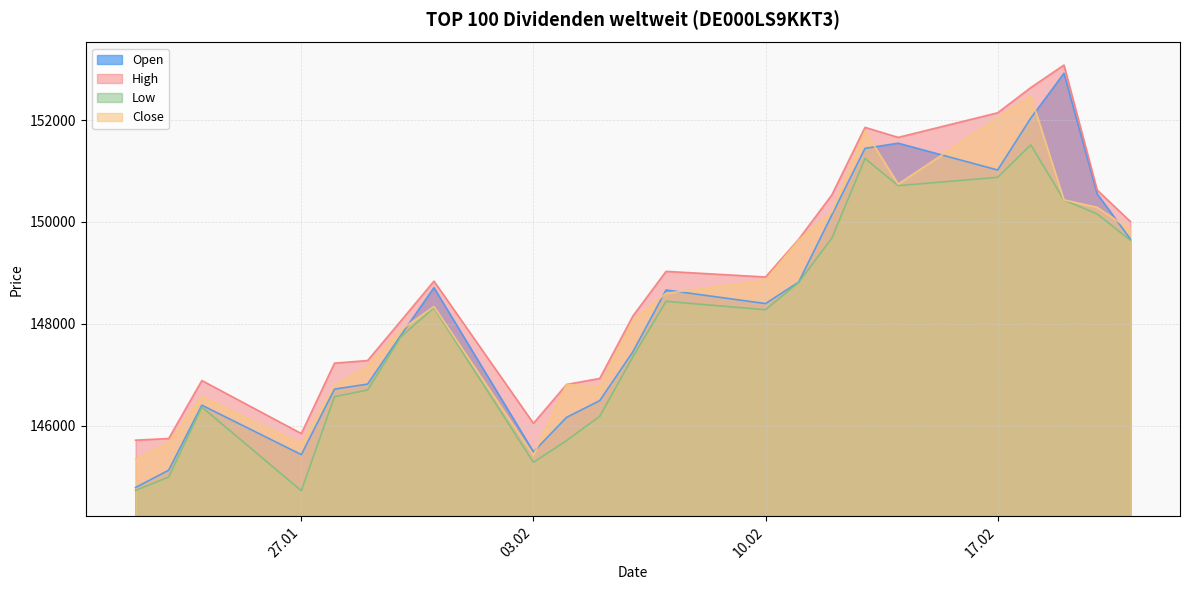

Which series has the widest spread of values?

Open